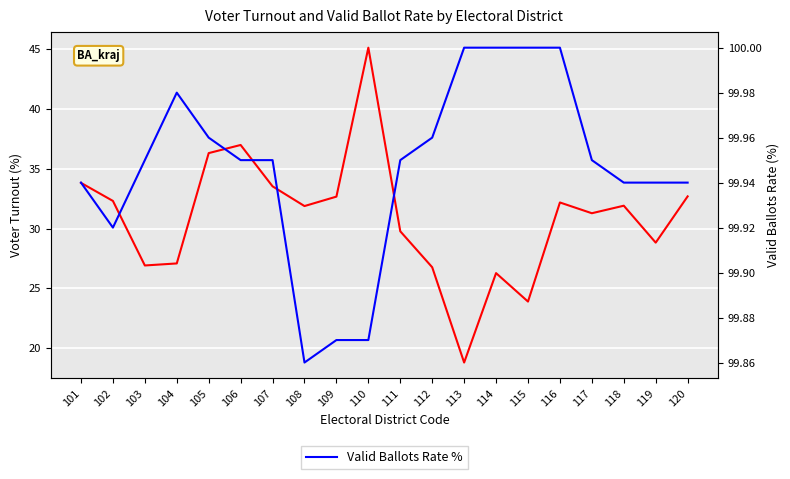

Which series has the widest spread of values?

Voter Turnout %